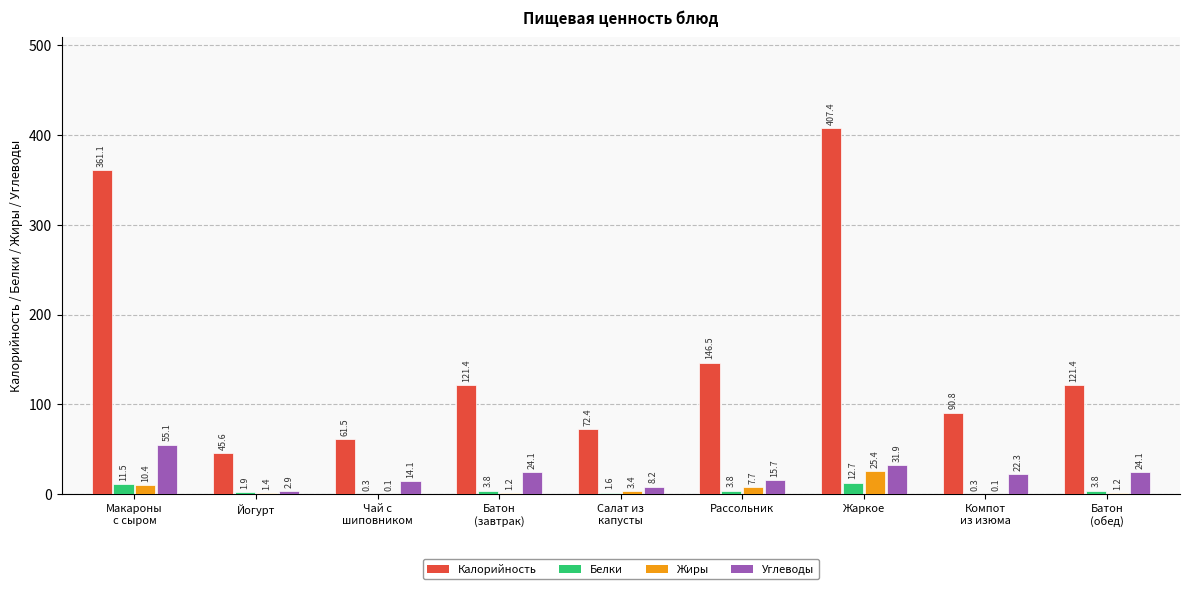

What is the maximum value shown in the chart?

407.4